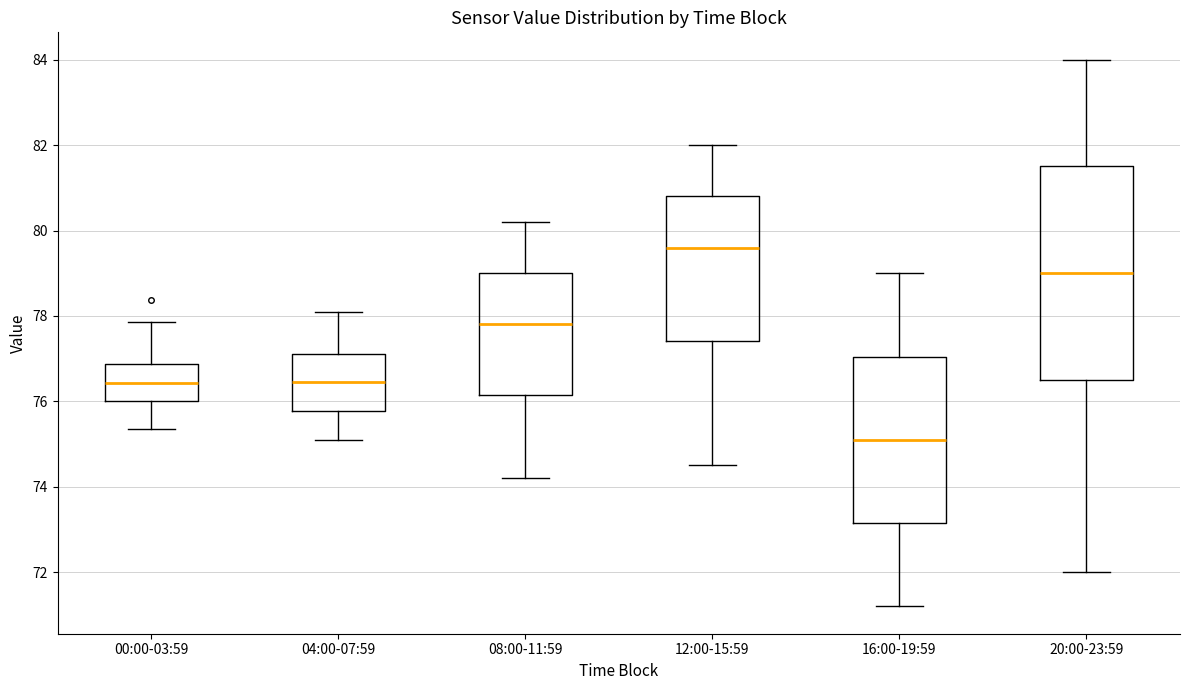

Comparing the boxes themselves (not the whiskers), which one is the tallest?

20:00-23:59